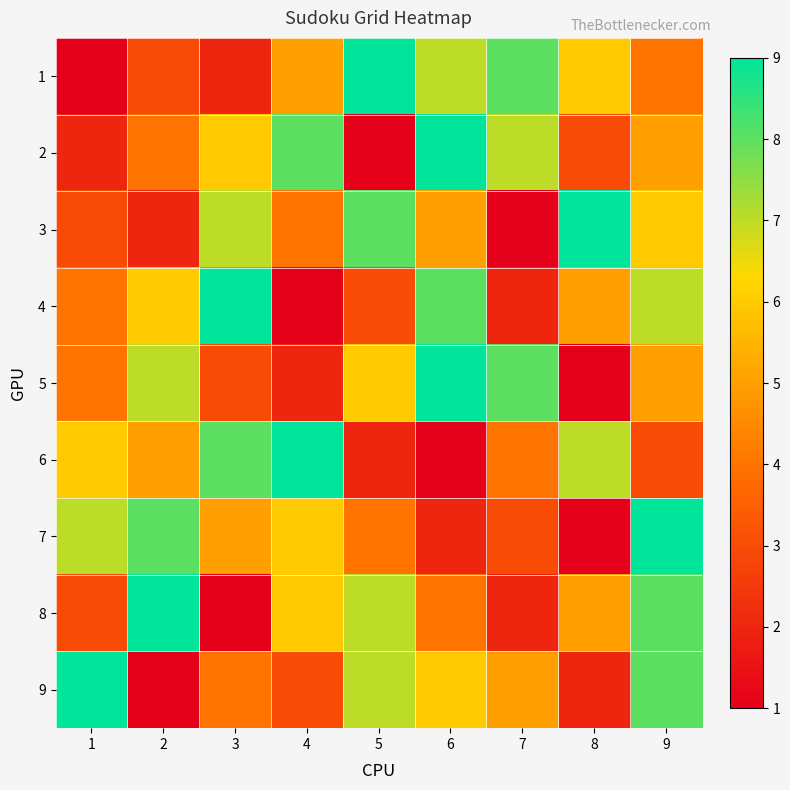

Reading left to right, list all the values displayed in this chart.

1: 1=1	2=3	3=2	4=5	5=9	6=7	7=8	8=6	9=4
2: 1=2	2=4	3=6	4=8	5=1	6=9	7=7	8=3	9=5
3: 1=3	2=2	3=7	4=4	5=8	6=5	7=1	8=9	9=6
4: 1=4	2=6	3=9	4=1	5=3	6=8	7=2	8=5	9=7
5: 1=4	2=7	3=3	4=2	5=6	6=9	7=8	8=1	9=5
6: 1=6	2=5	3=8	4=9	5=2	6=1	7=4	8=7	9=3
7: 1=7	2=8	3=5	4=6	5=4	6=2	7=3	8=1	9=9
8: 1=3	2=9	3=1	4=6	5=7	6=4	7=2	8=5	9=8
9: 1=9	2=1	3=4	4=3	5=7	6=6	7=5	8=2	9=8